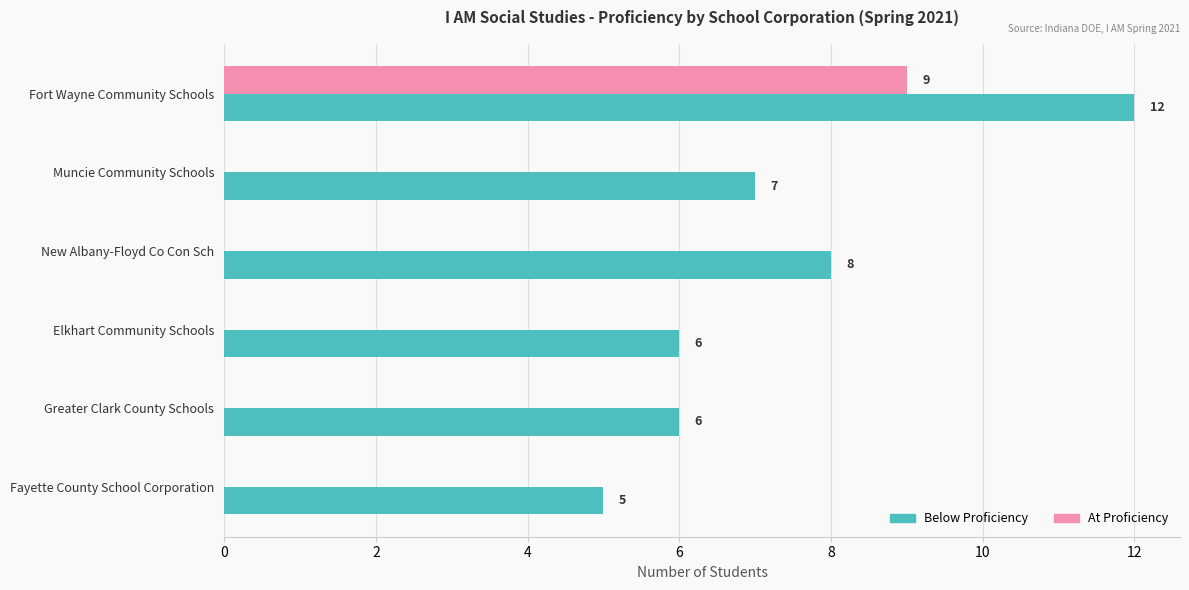

How many data points in At Proficiency are above 0?

1